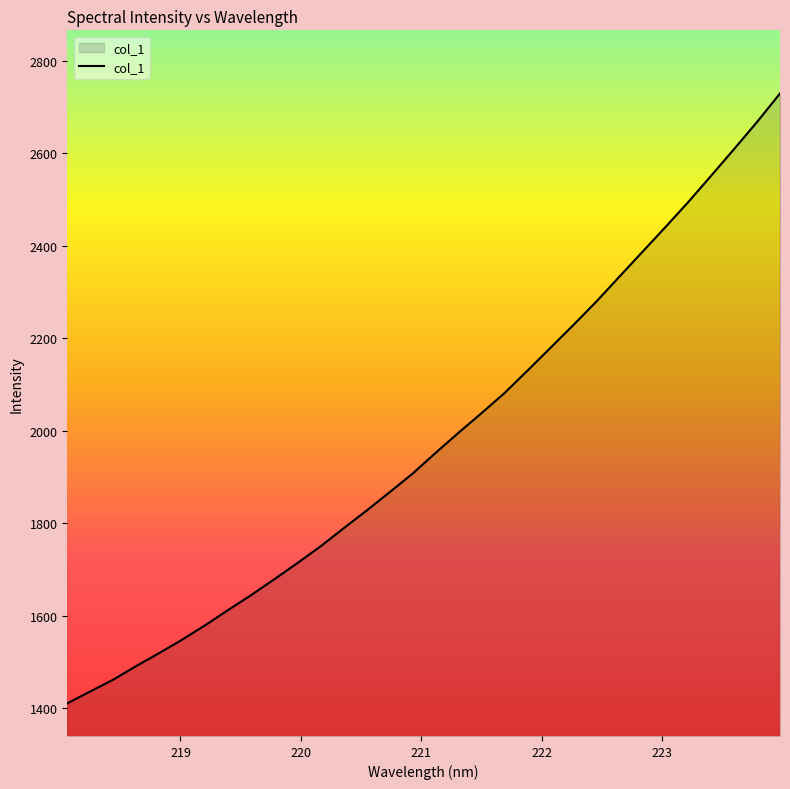

True or false: there are more than 0 points higher than both neighbors.

False